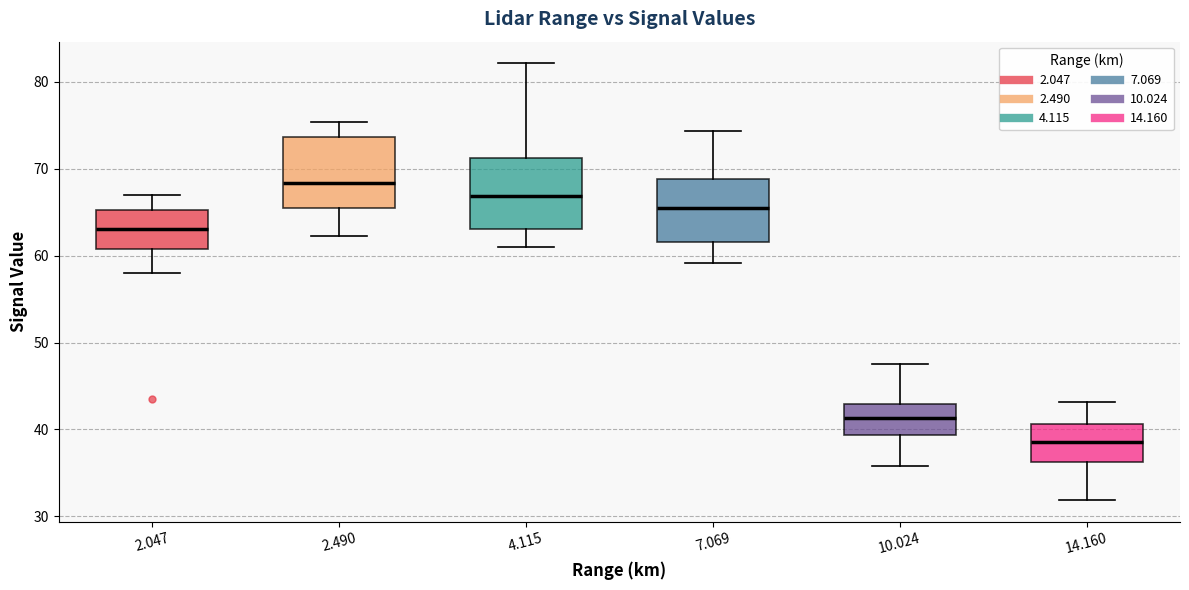

Reading left to right, transcribe this box plot: for each box, give where its median line is, the range the box spans, and where its two whiskers end, as read against the y-axis. The values are not printed on the chart, so give them approximately, as read against the axis.

2.047: median 63, box 61 to 65, whiskers 58 to 67
2.490: median 68, box 66 to 74, whiskers 62 to 75
4.115: median 67, box 63 to 71, whiskers 61 to 82
7.069: median 66, box 62 to 69, whiskers 59 to 74
10.024: median 41, box 39 to 43, whiskers 36 to 48
14.160: median 39, box 36 to 41, whiskers 32 to 43